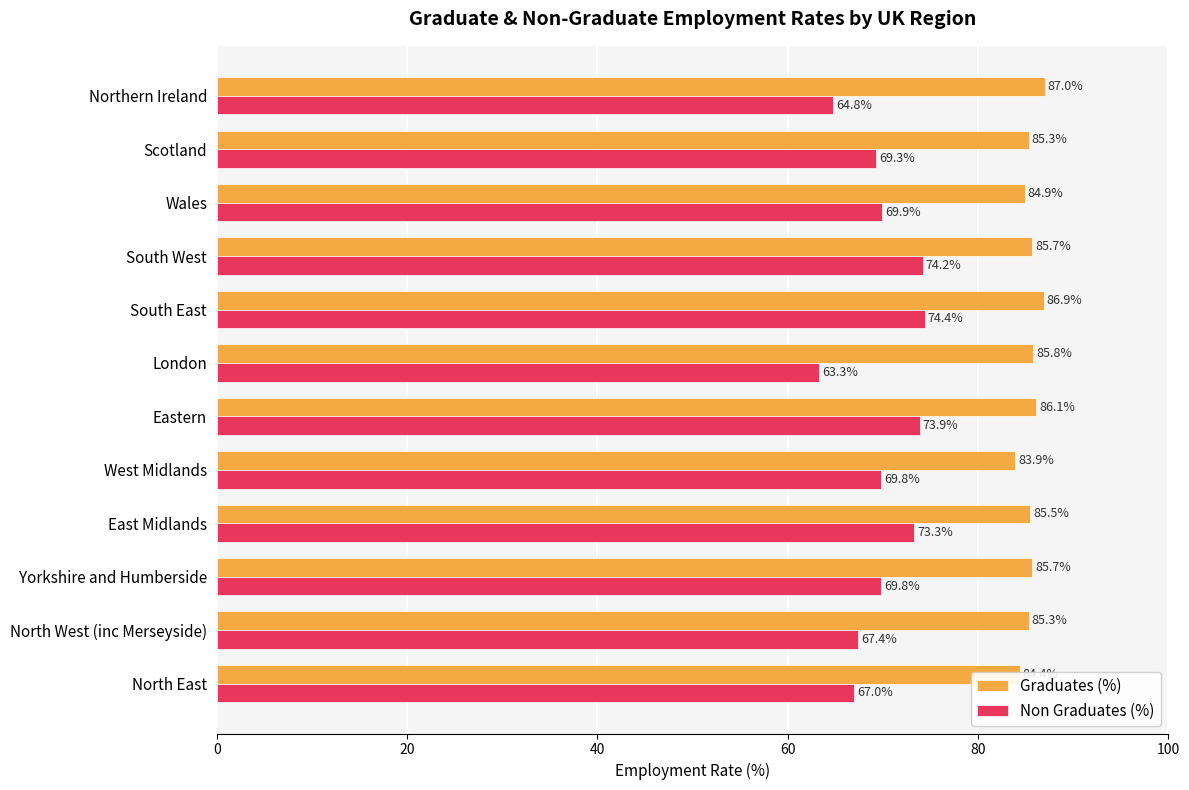

At South East, list the series in order from largest to smallest.

Graduates (%), Non Graduates (%)